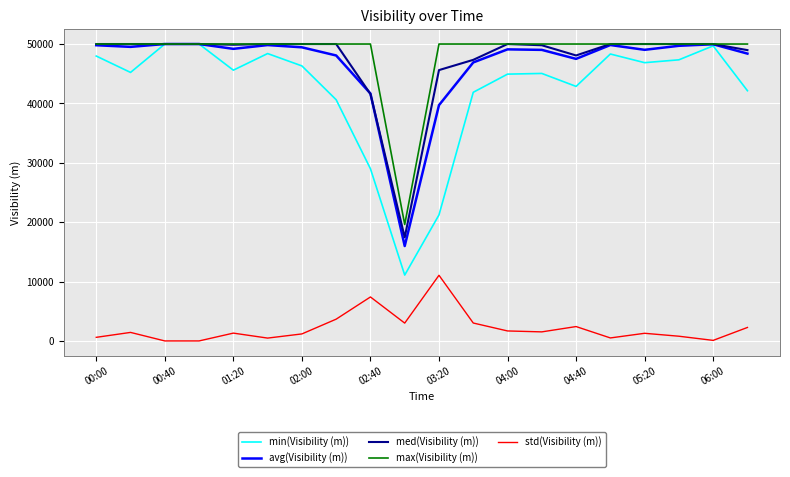

What is the greatest value displayed?

50000